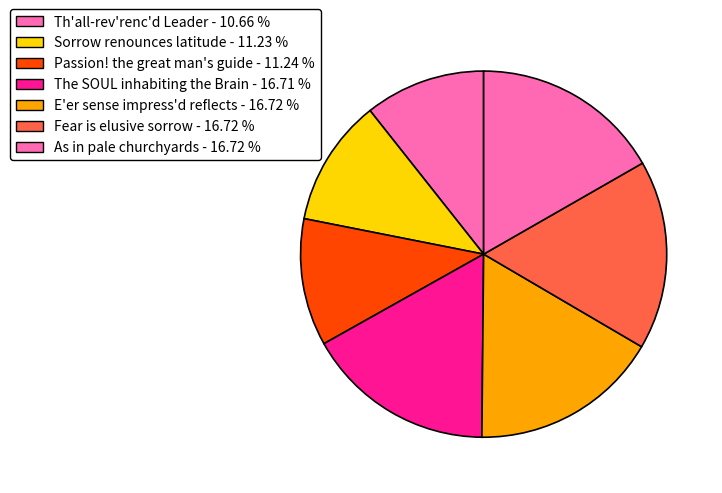

How many segments does this pie chart have?

7